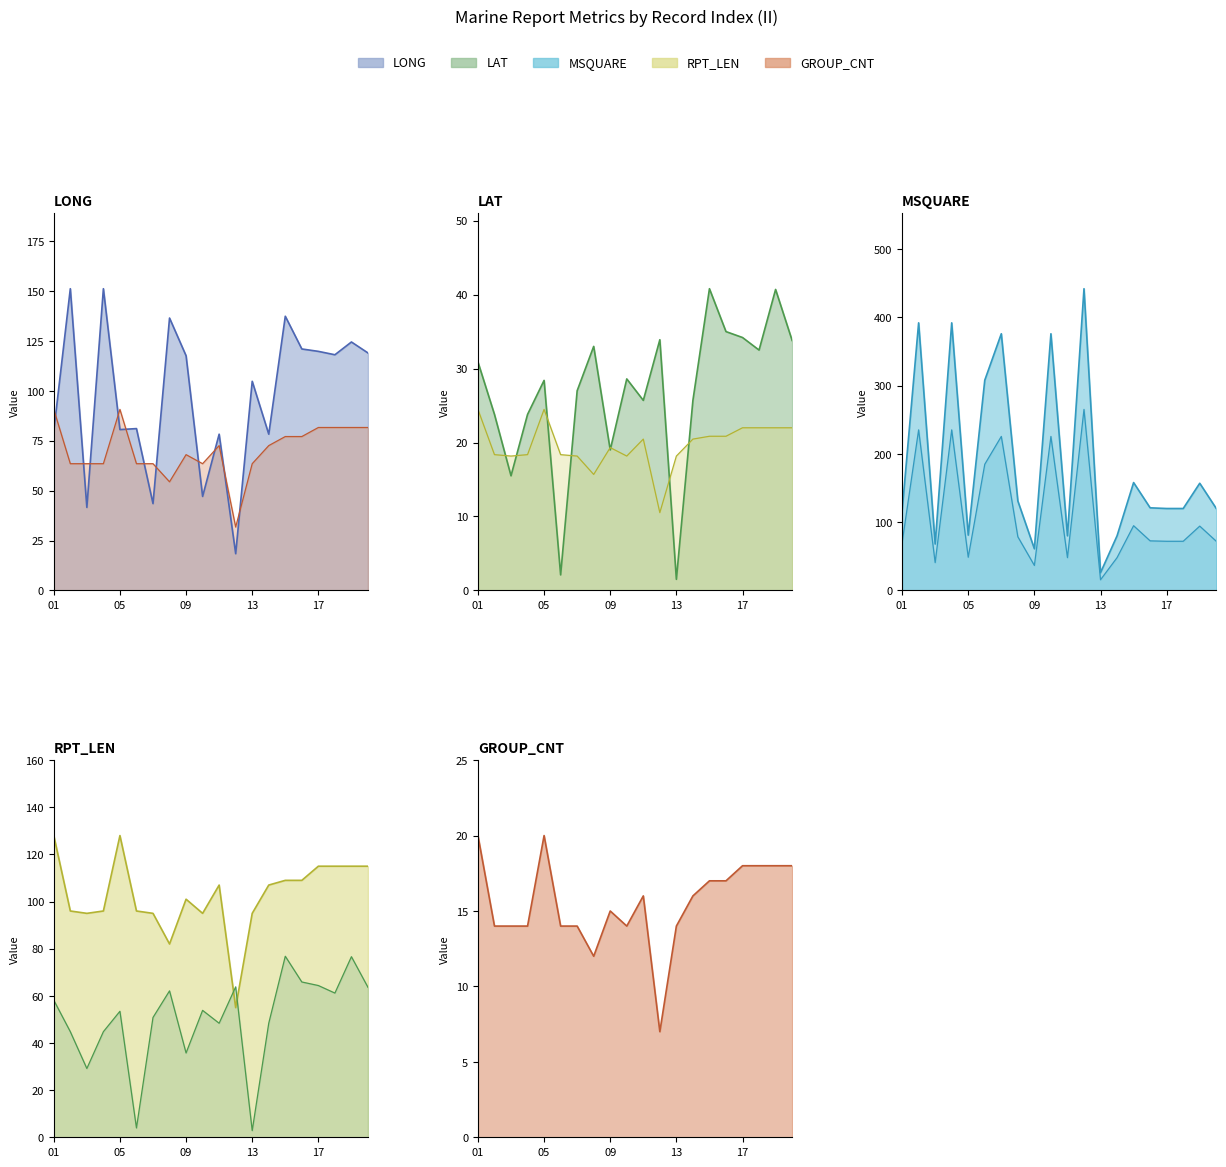

At which category is the sum across all series the highest?

02